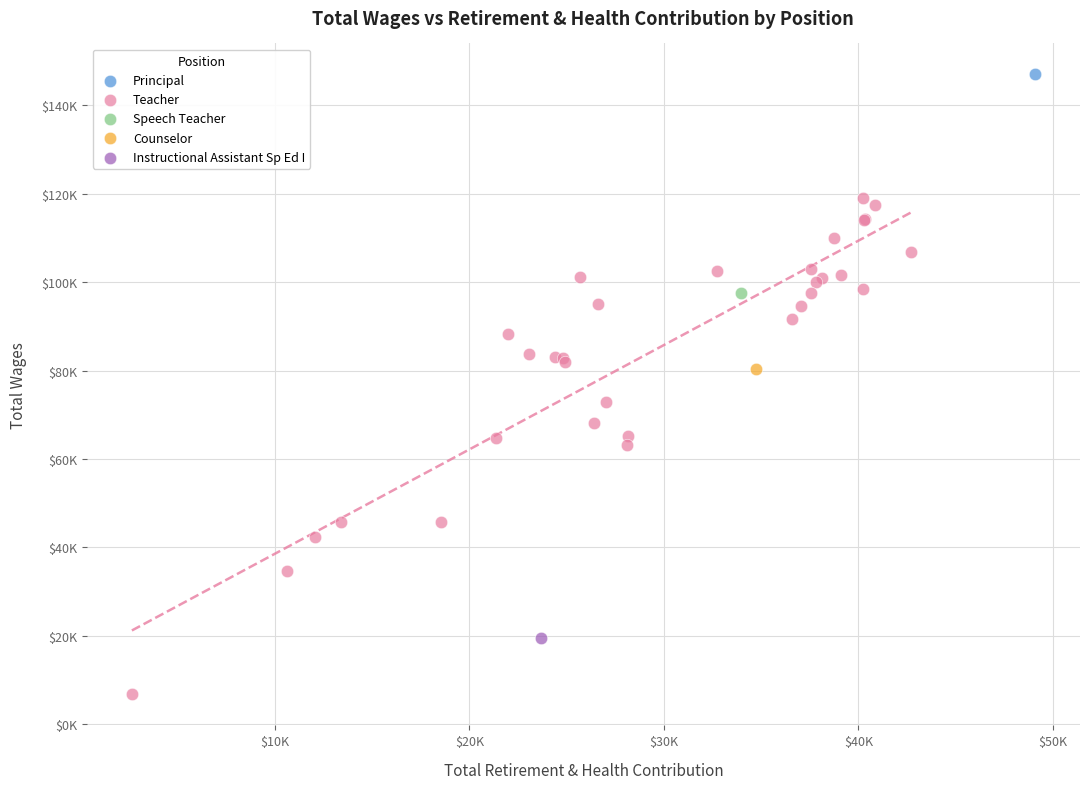

What are all the series names shown in the legend?

Principal, Teacher, Speech Teacher, Counselor, Instructional Assistant Sp Ed I